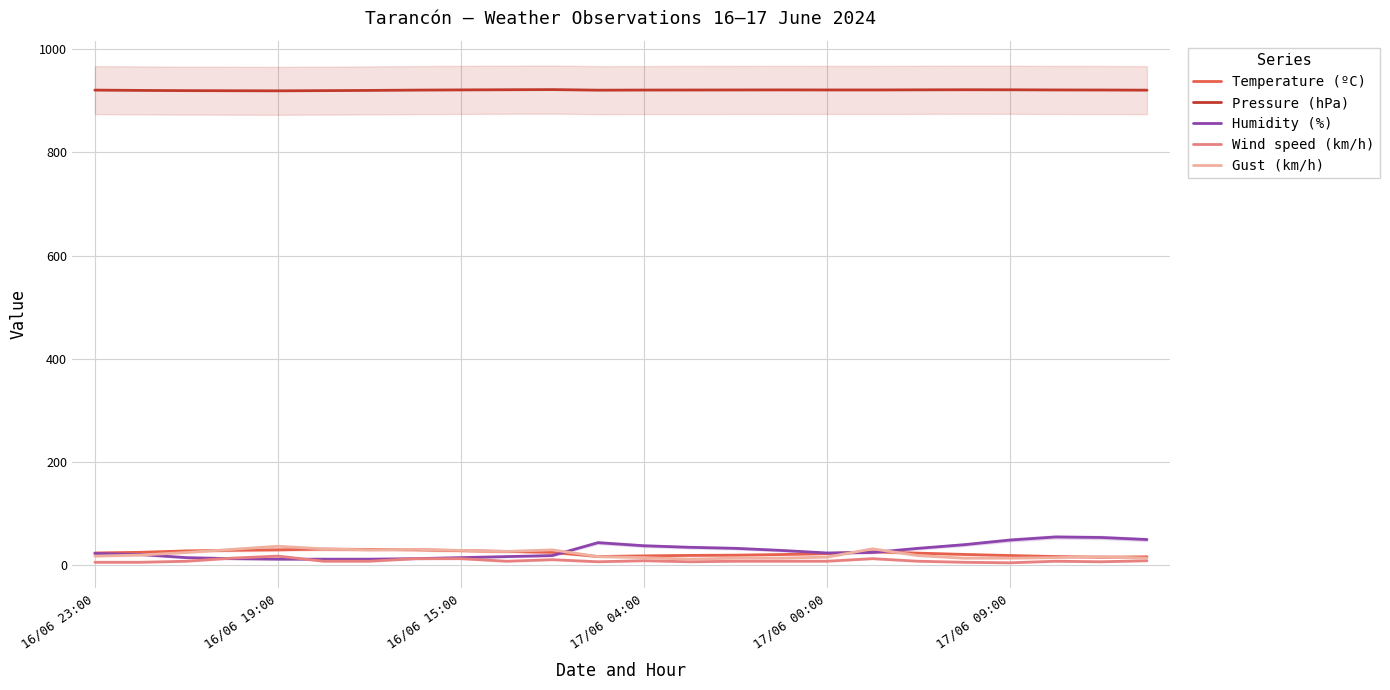

Is the value of Gust (km/h) at 14 greater than the value of Wind speed (km/h) at 23?

Yes